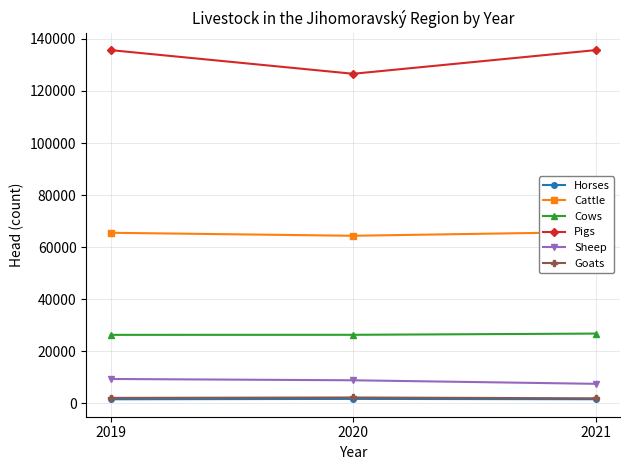

Which series has the largest total across all categories?

Pigs